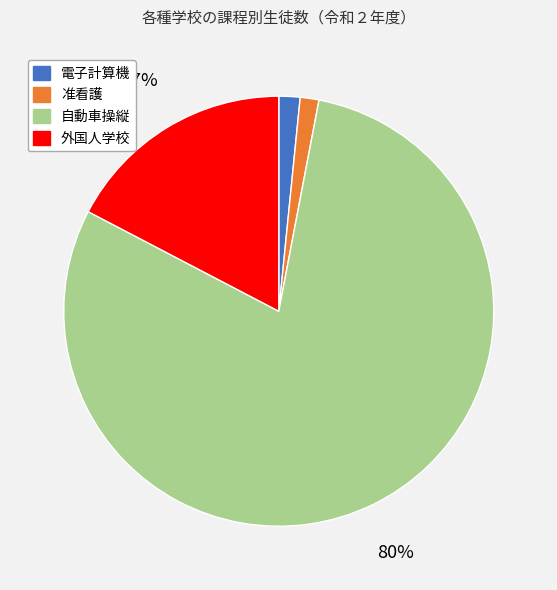

To the nearest percent, what is the difference between the 外国人学校 and 准看護 slice percentages?

16%